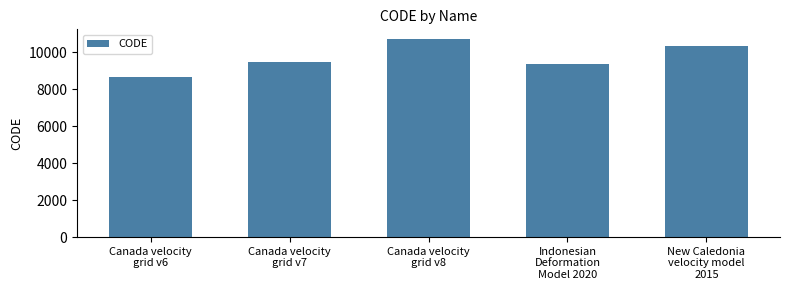

Is it true that the value at Canada velocity
grid v6 is 4210?

False